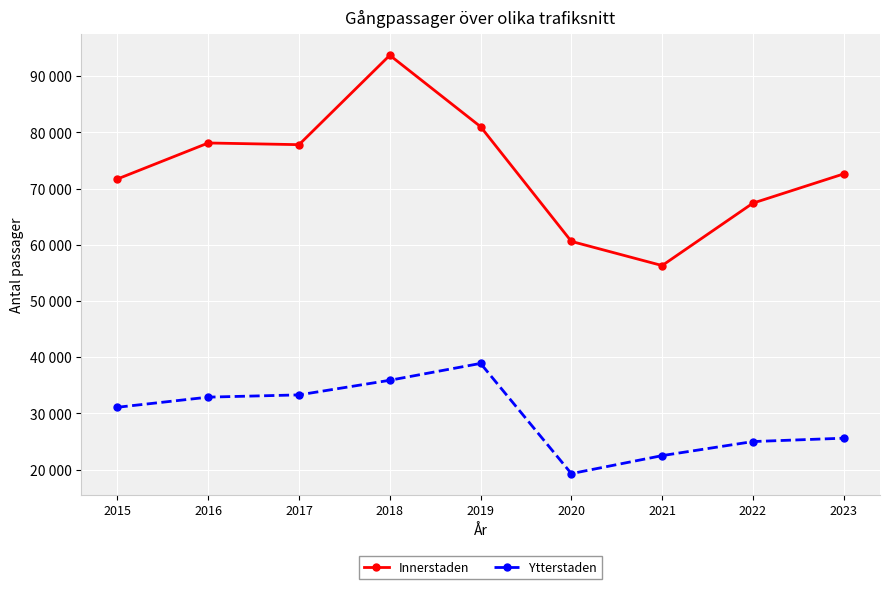

What is the difference between the maximum and minimum values in the Ytterstaden series?

19600